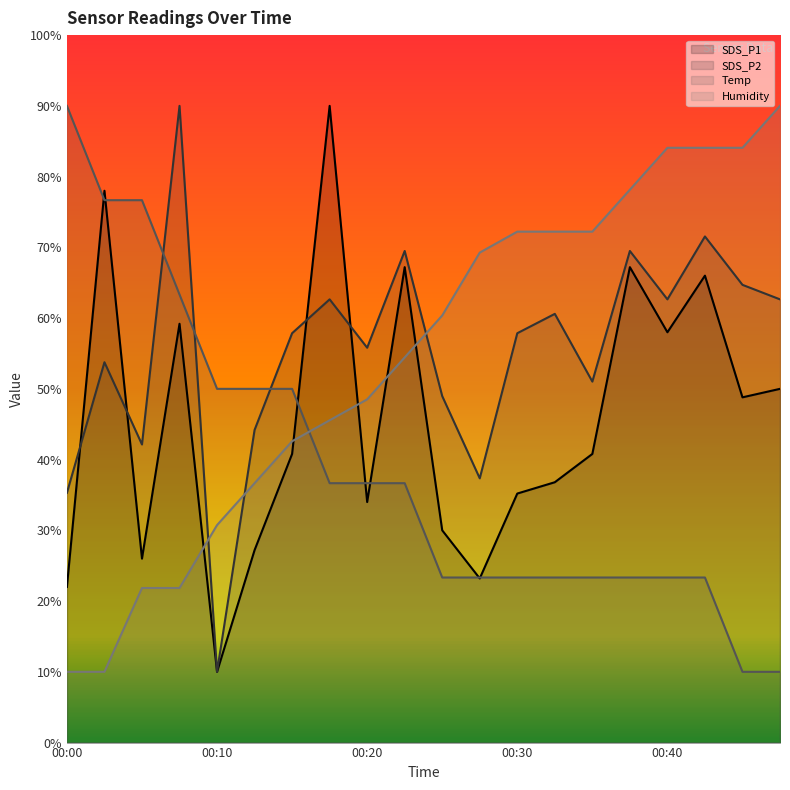

Where is SDS_P2 nearest to the value 50?

00:35